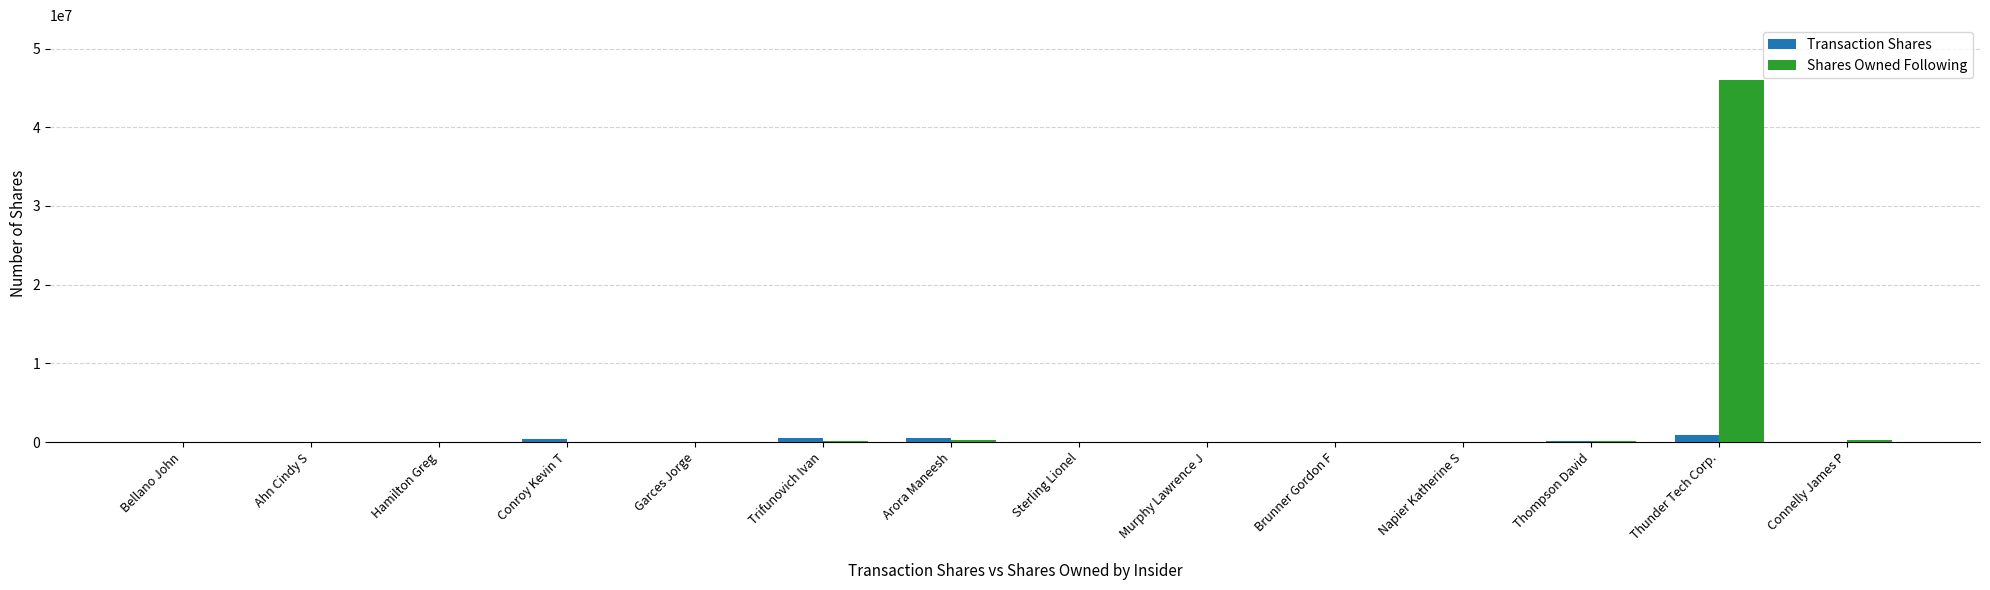

Which category has the highest value in the Shares Owned Following series?

Thunder Tech Corp.